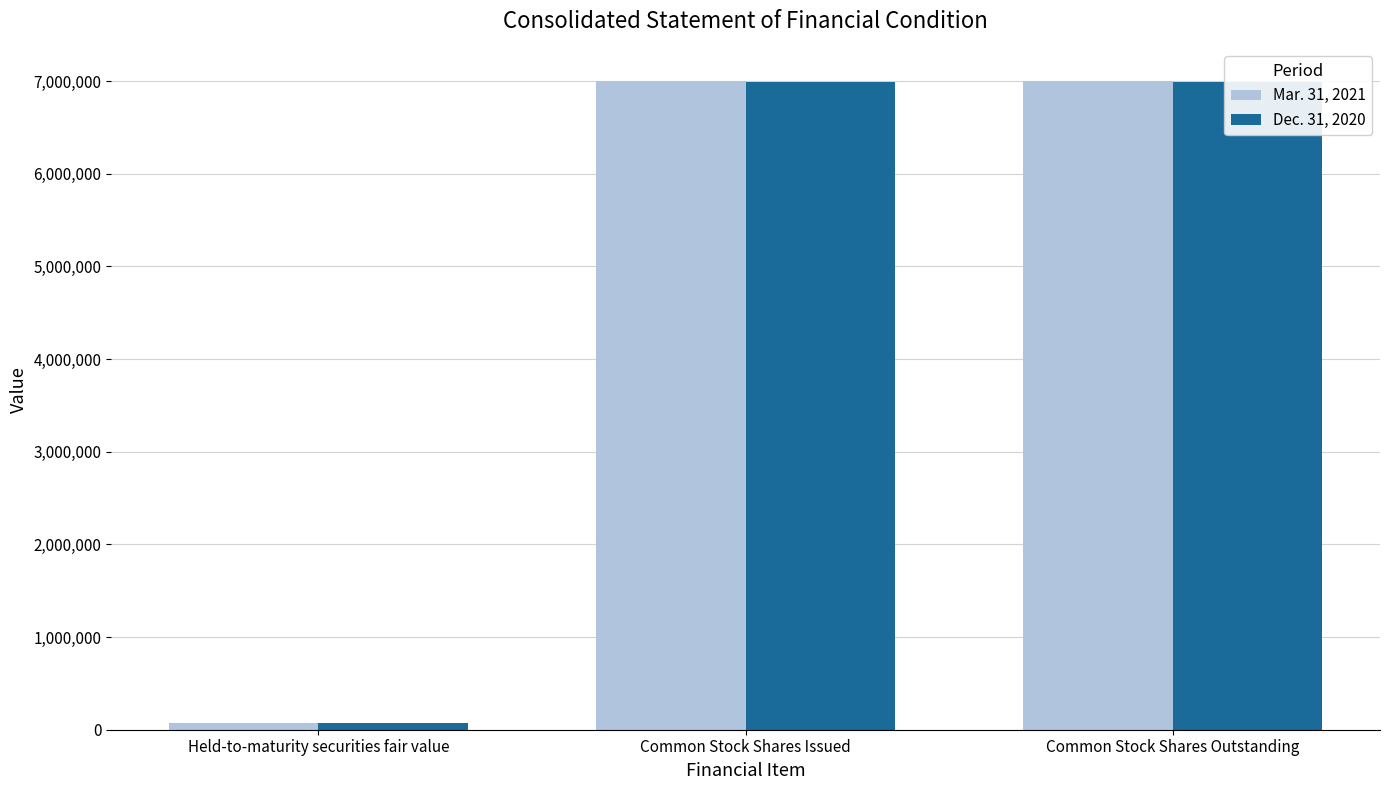

What is the approximate value of Dec. 31, 2020 at Common Stock Shares Issued?

6992911